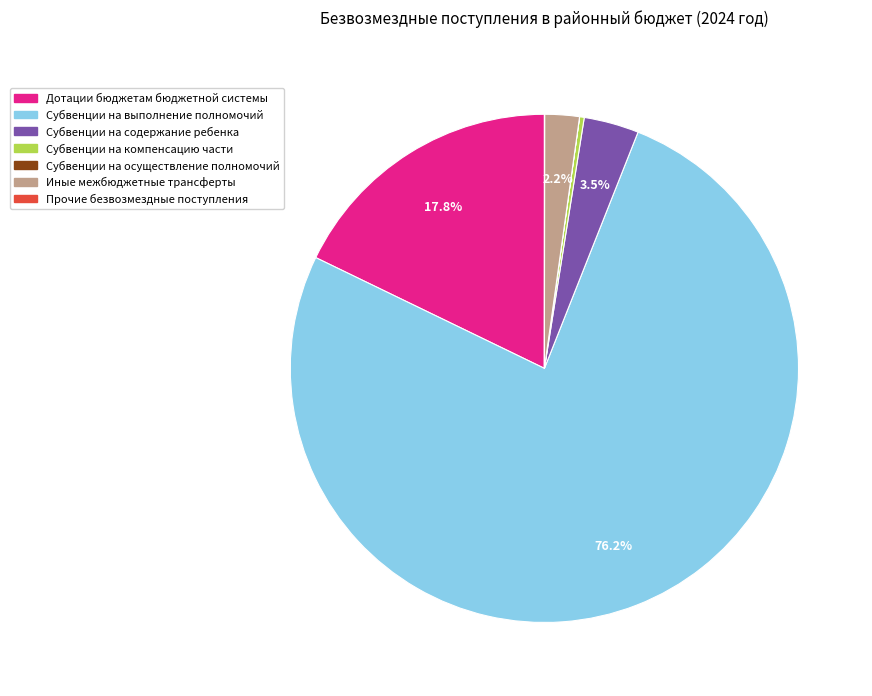

What is the majority slice?

Субвенции на выполнение полномочий